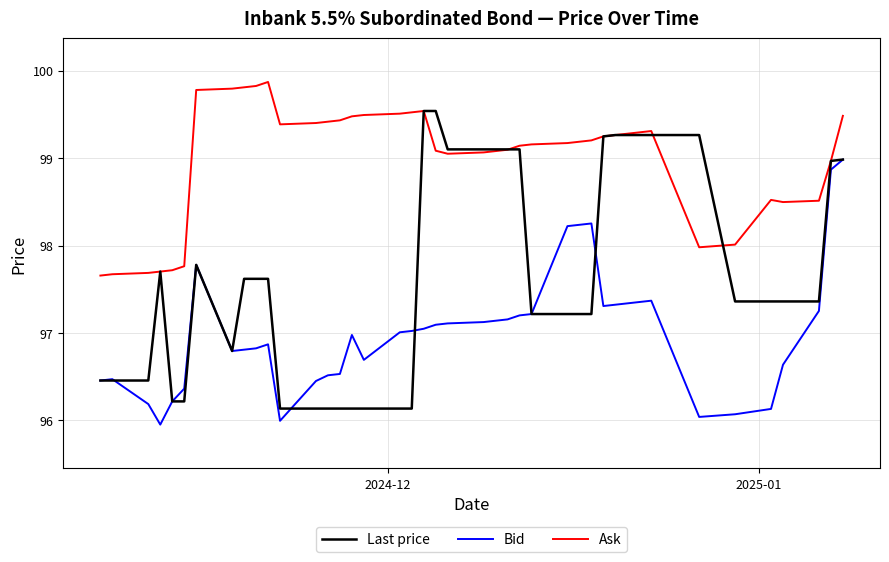

True or false: Ask and Bid cross at least once.

False